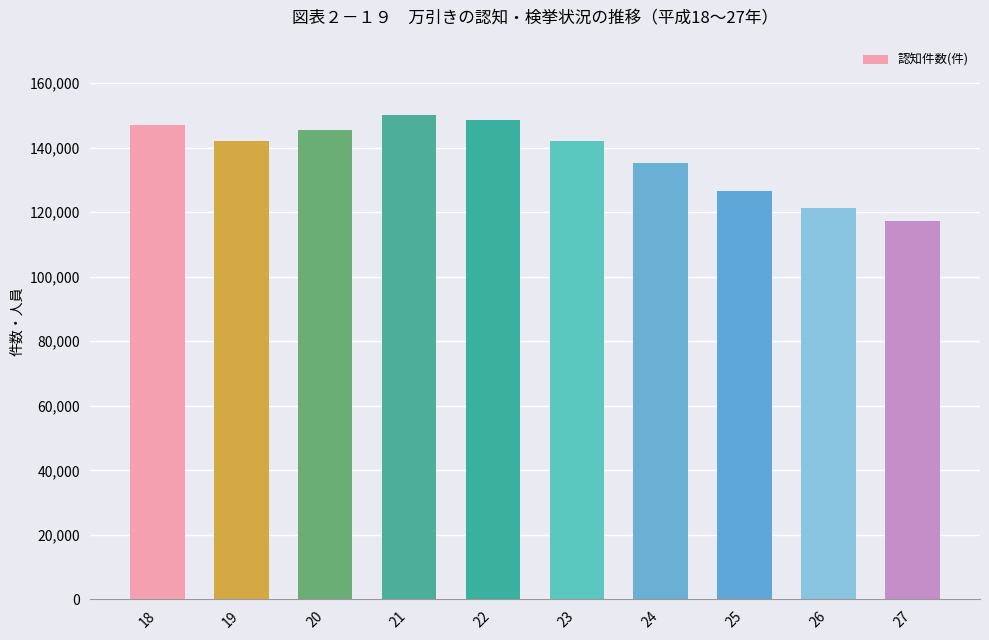

What is the sum of all values?

1375320